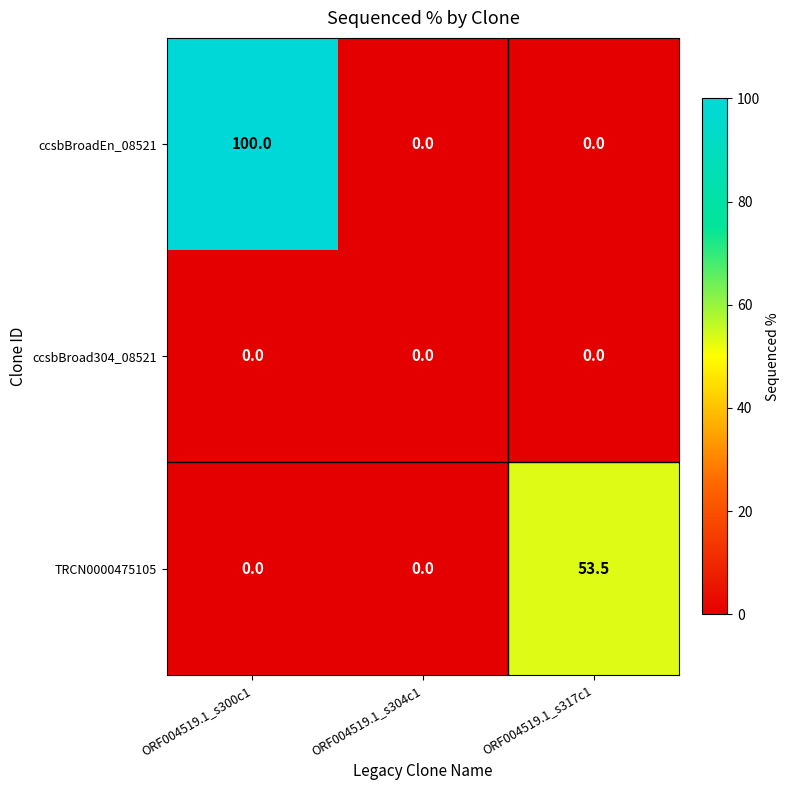

What value does the TRCN0000475105 series have at ORF004519.1_s317c1?

53.5